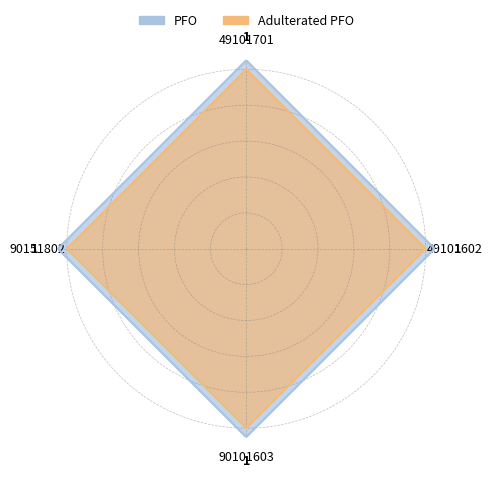

What is the value of the Adulterated PFO point at the 4th from the left?

1.0